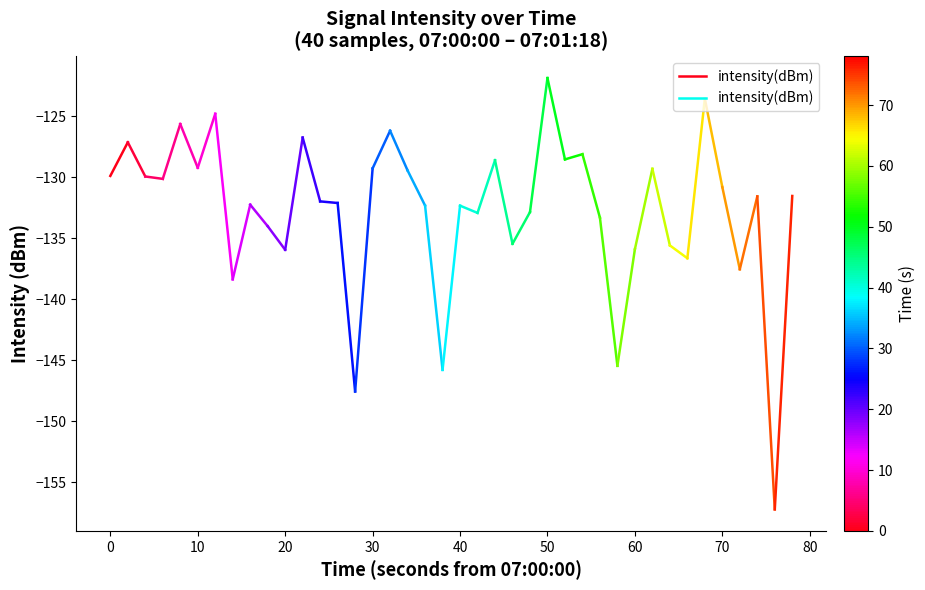

What is the value of the 1st point from the left?

-129.9